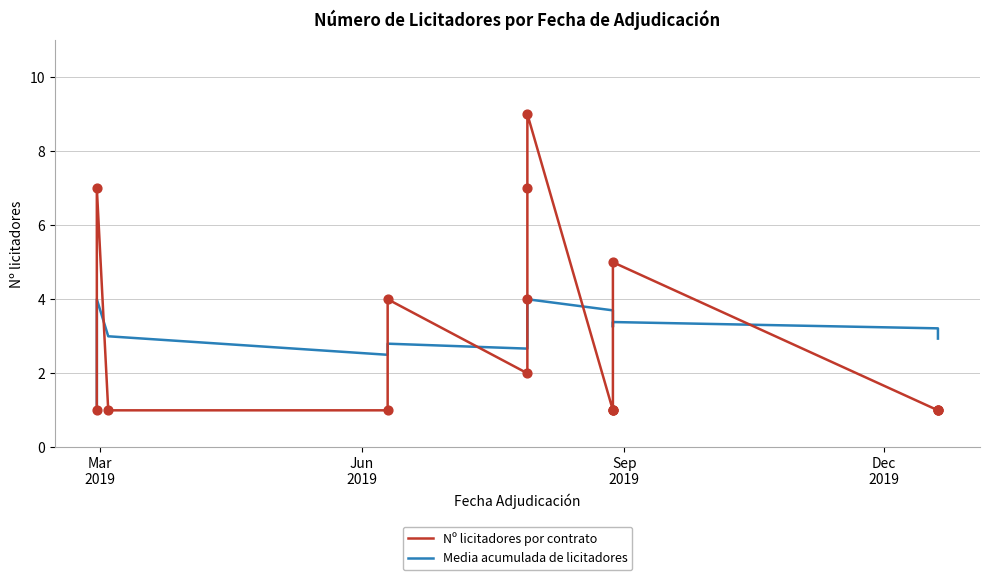

What are all the series names shown in the legend?

Nº licitadores por contrato, Media acumulada de licitadores